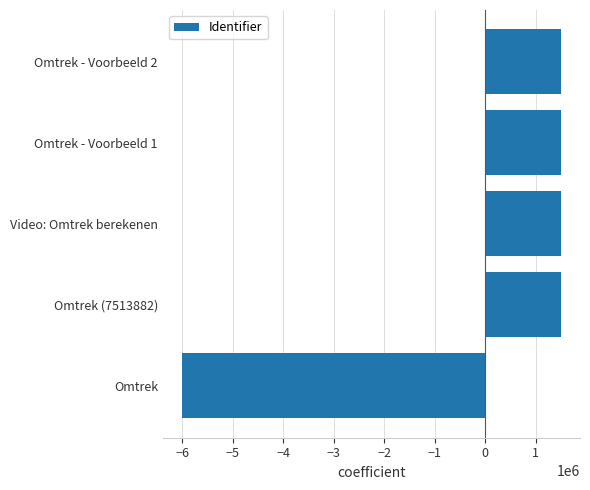

What is the greatest value displayed?

1502781.2